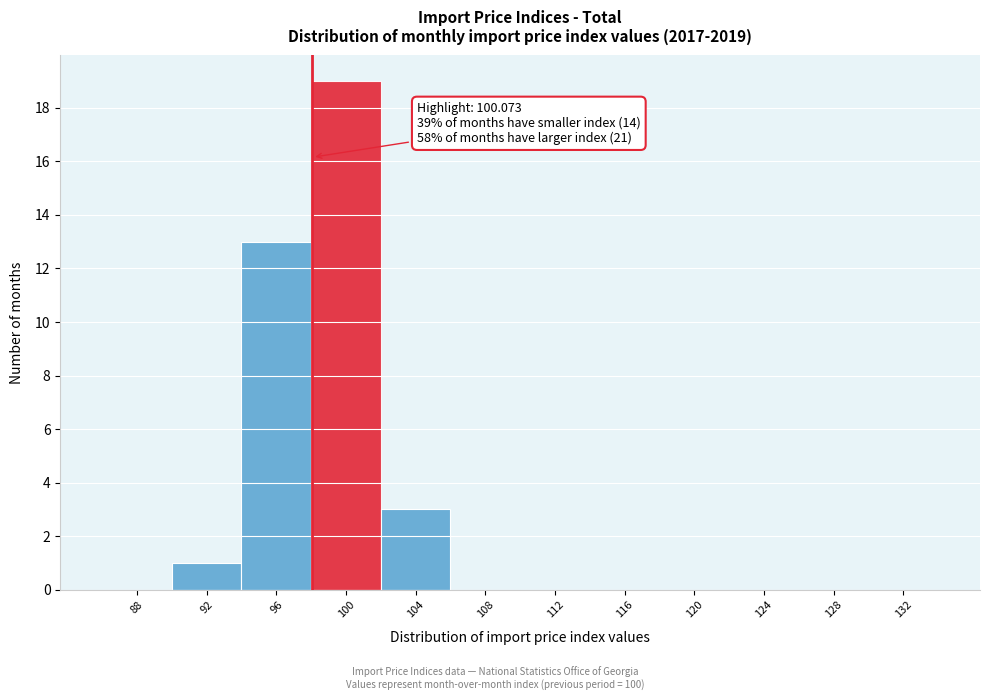

Reading right to left, list all the values displayed in this chart.

132=0	128=0	124=0	120=0	116=0	112=0	108=0	104=3	100=19	96=13	92=1	88=0